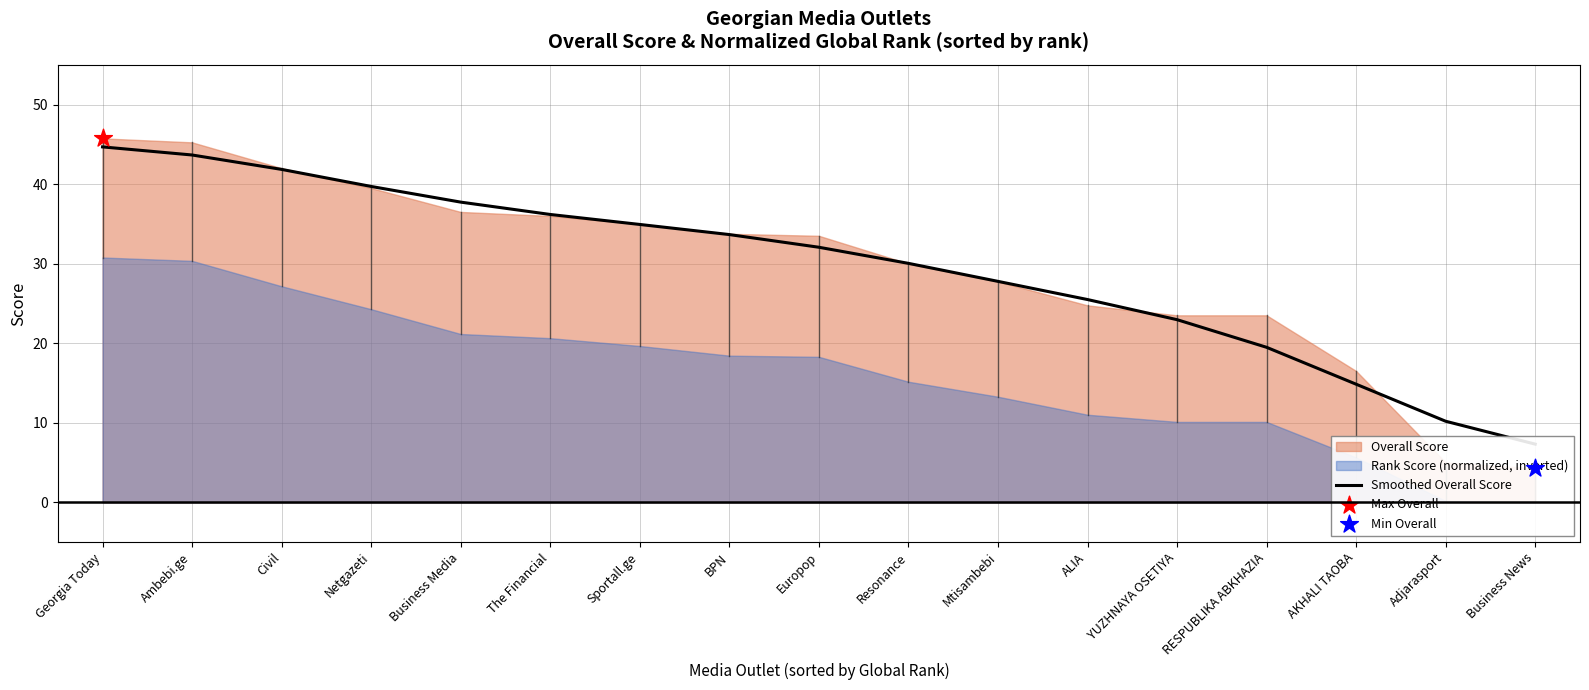

Which has a higher value, Europop or Resonance?

Europop